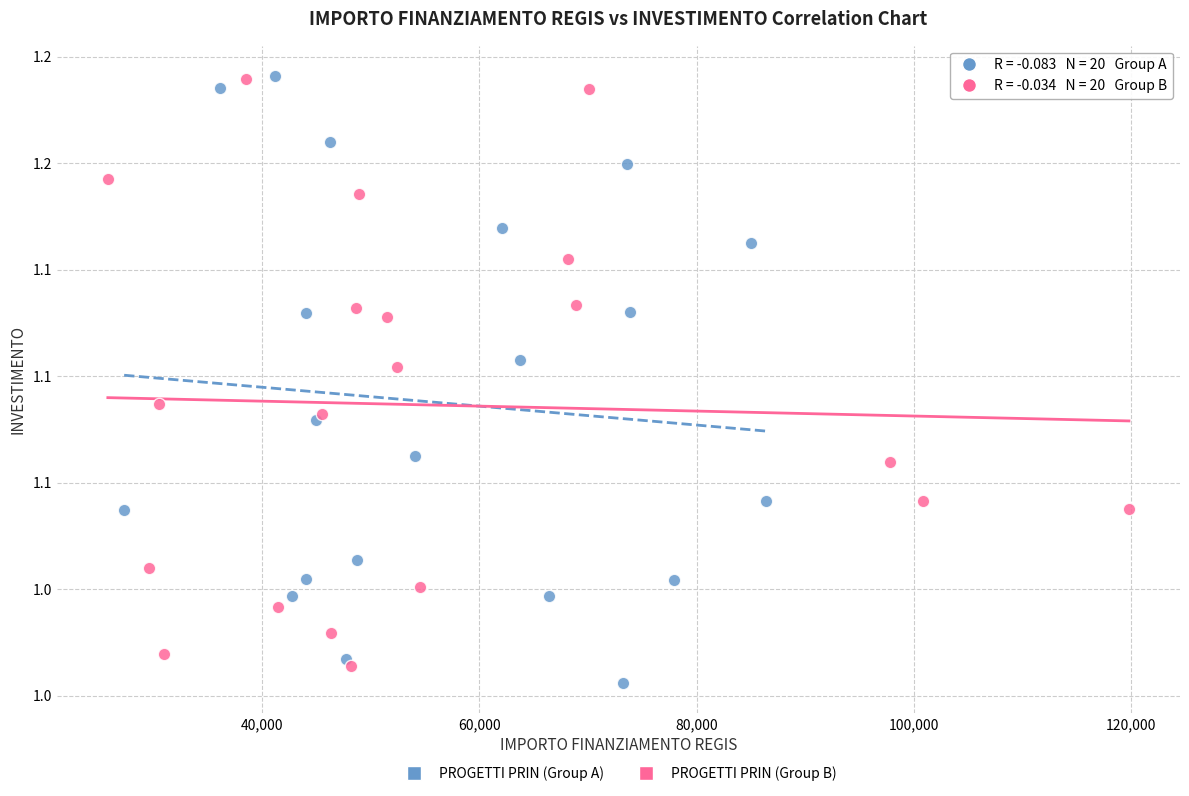

Which series has the widest spread of Y values?

PROGETTI PRIN (Group A)